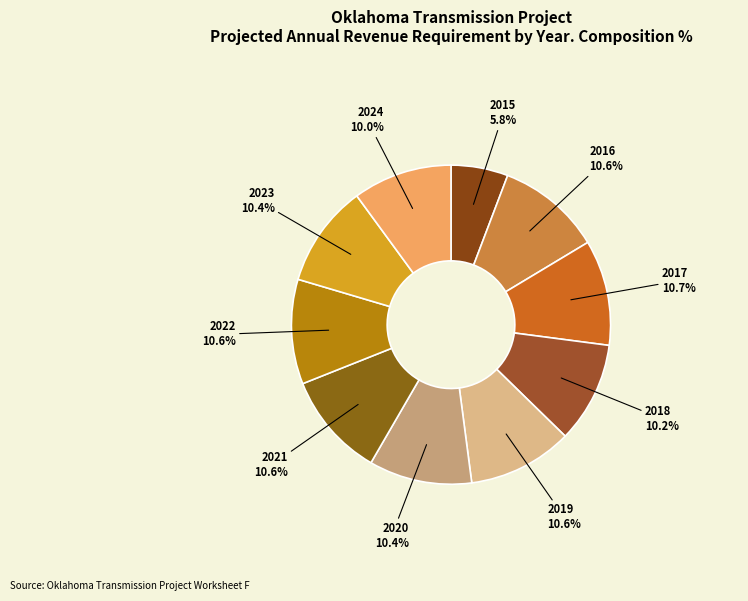

What is the smallest slice in the pie chart?

2015